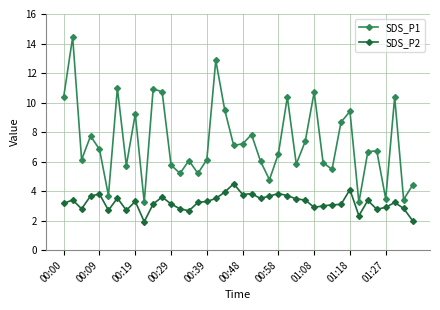

True or false: SDS_P1 and SDS_P2 cross at least once.

False